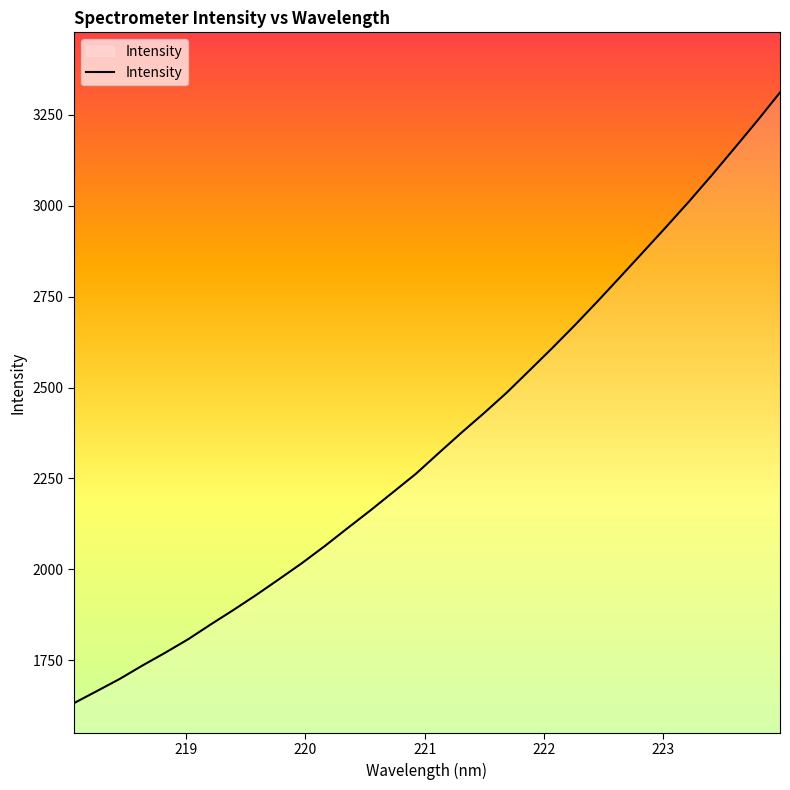

What is the average value?

2355.6